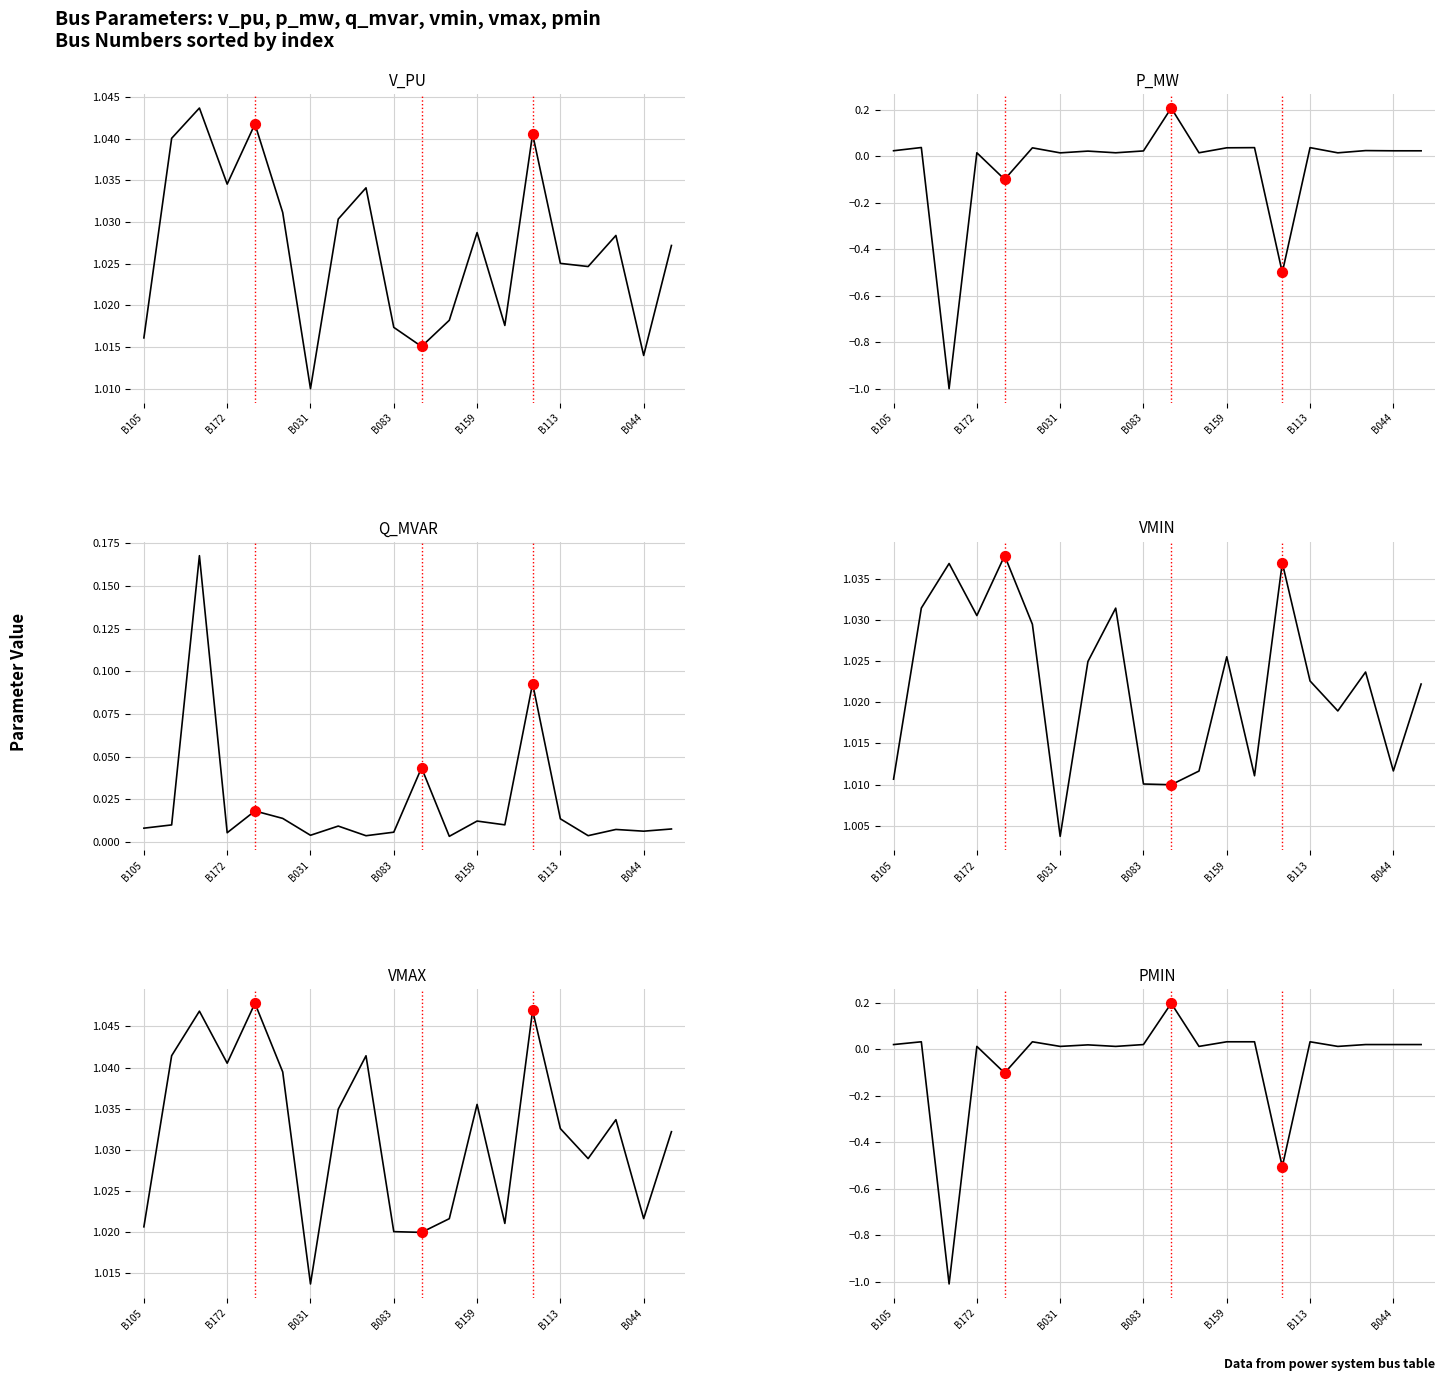

What are all the series names shown in the legend?

v_pu, p_mw, q_mvar, vmin, vmax, pmin